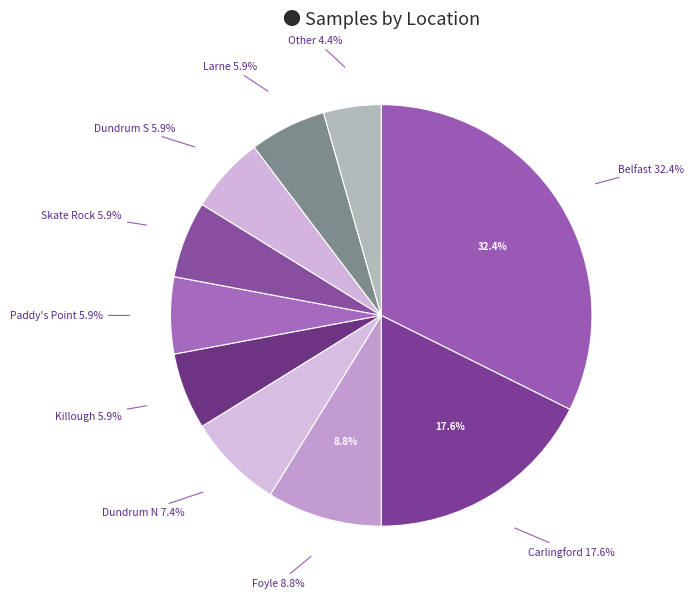

What percentage is the Paddy's Point slice, to the nearest percent?

6%